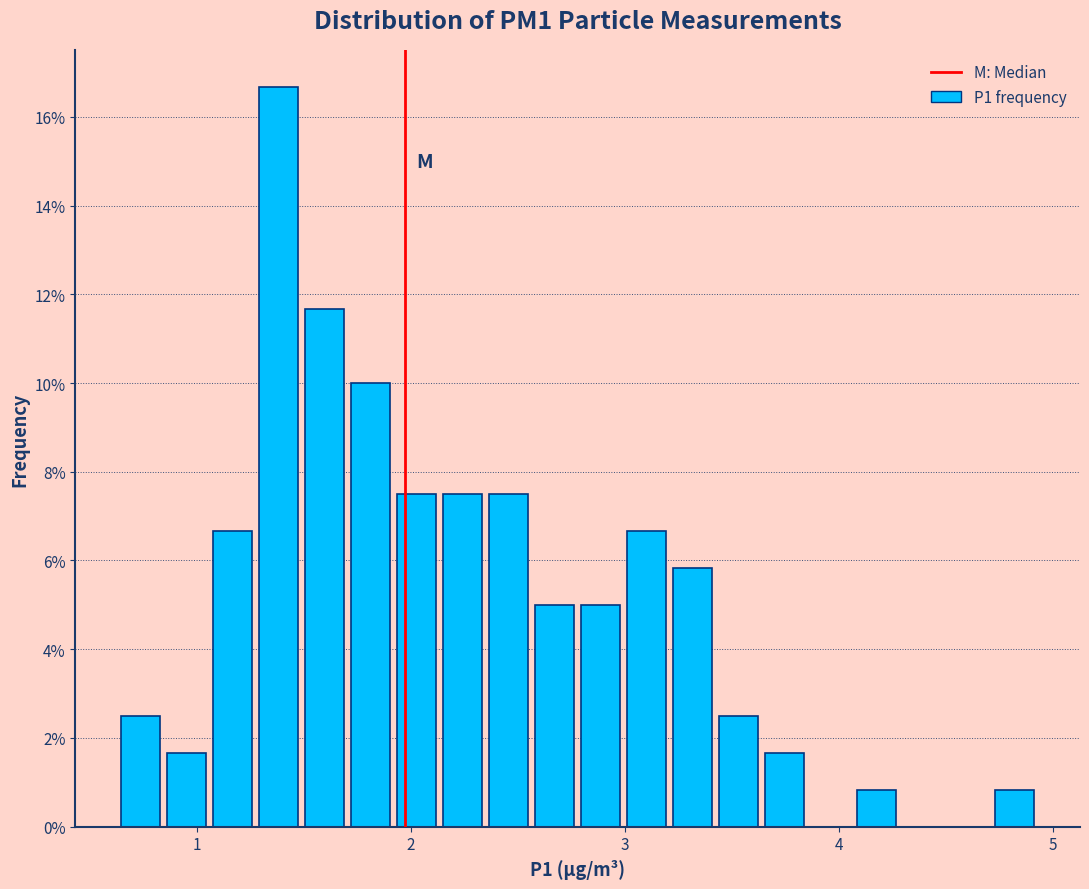

Read against the x-axis, roughly where is the centre of the tallest bar?

1.4